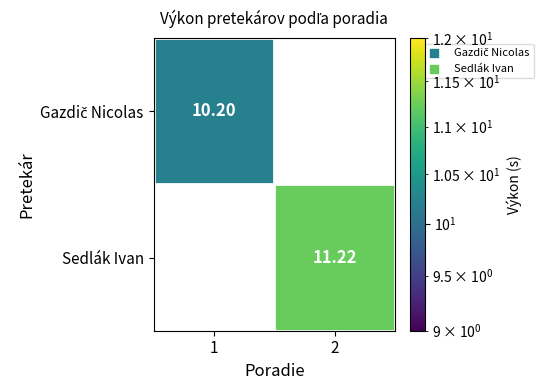

Which series has the largest range (max minus min)?

Gazdič Nicolas